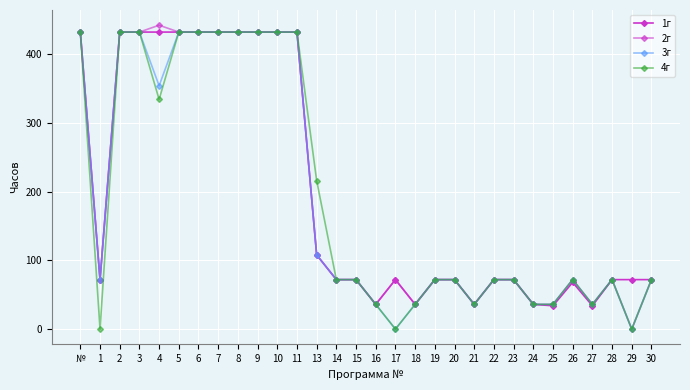

How many interior local valleys does the 2г series have?

6